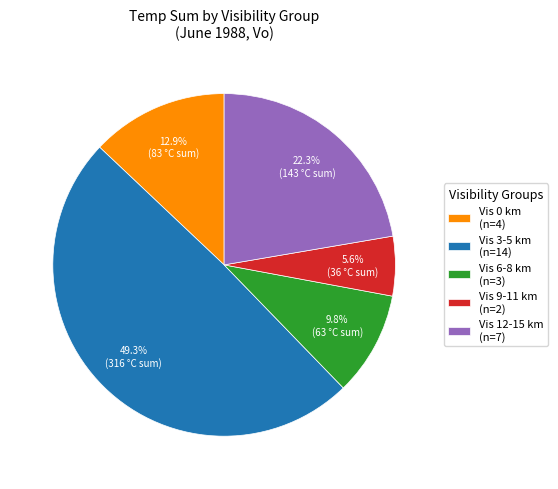

Approximately how many times larger is the value at Vis 0 km (n=4) compared to Vis 9-11 km (n=2)?

2.3